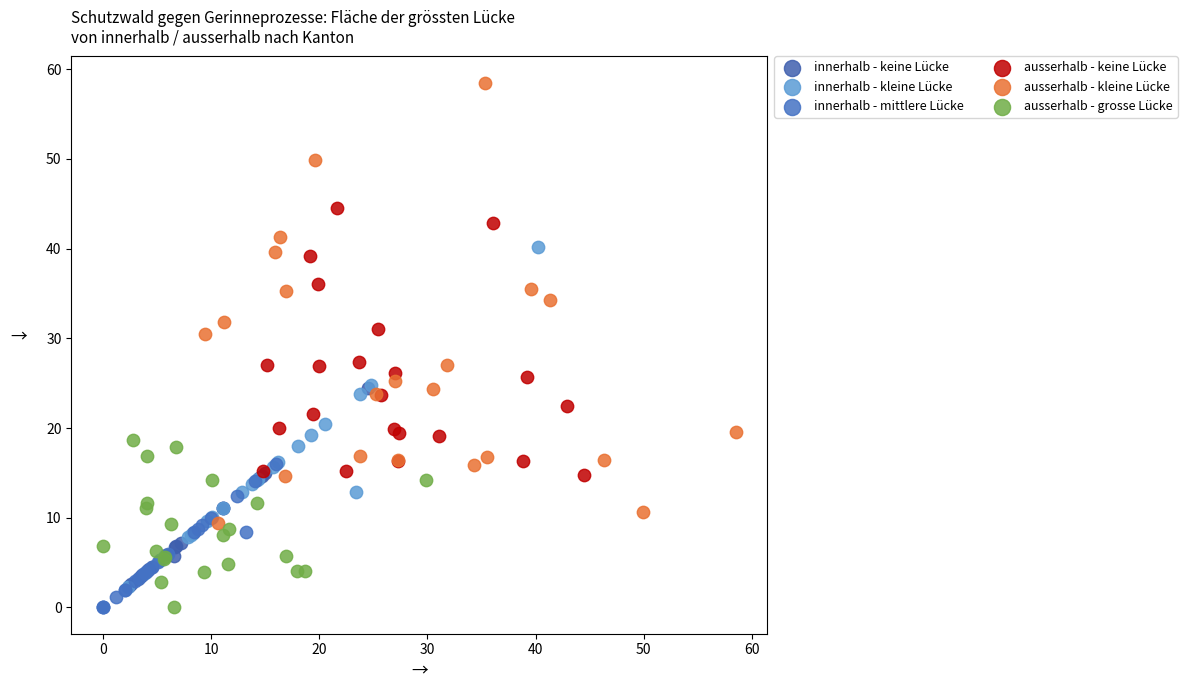

What are all the series names shown in the legend?

innerhalb - keine Lücke, innerhalb - kleine Lücke, innerhalb - mittlere Lücke, ausserhalb - keine Lücke, ausserhalb - kleine Lücke, ausserhalb - grosse Lücke